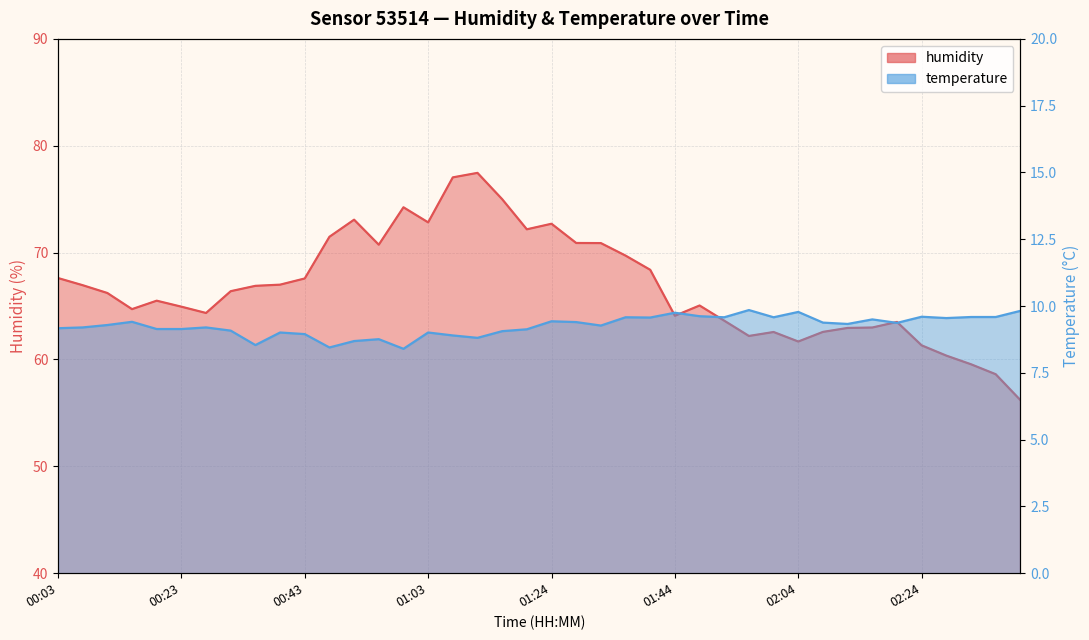

Which category has the lowest value in the humidity series?

02:40